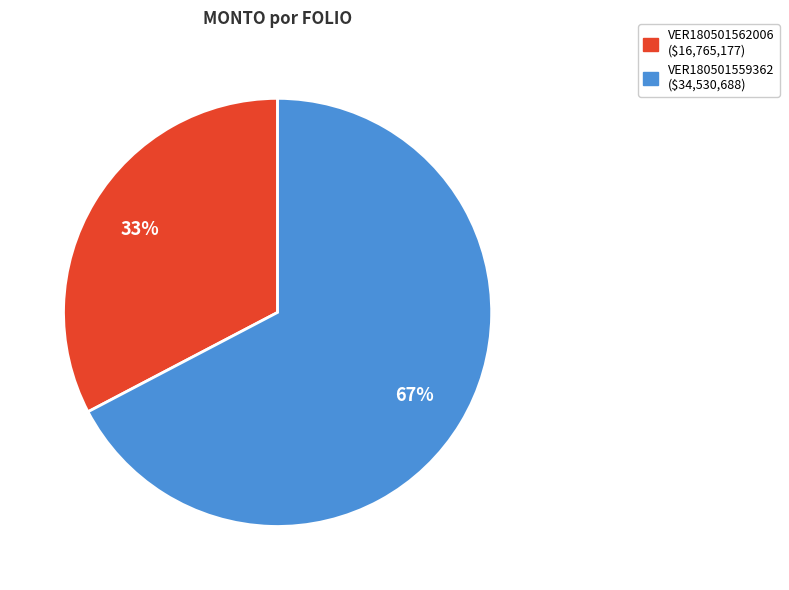

How many slices are in this pie chart?

2